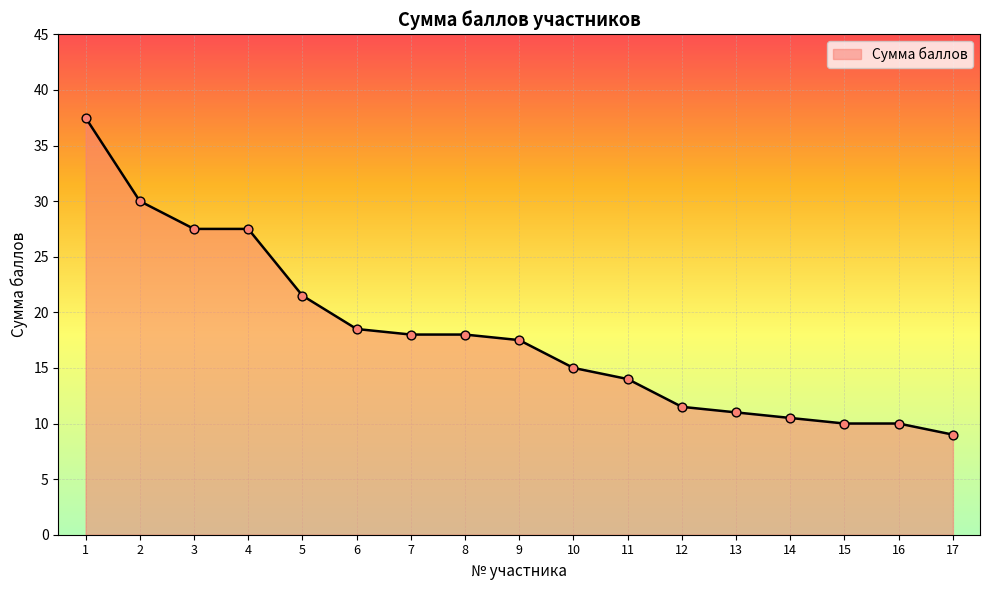

What is the change in value from 1 to 10?

-22.5